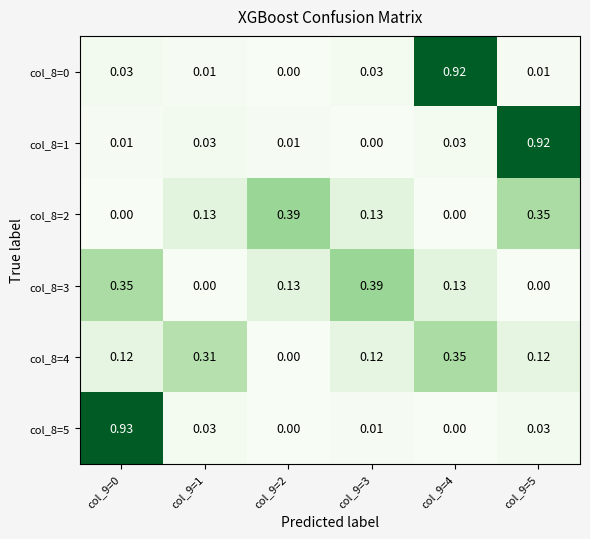

Is the value of col_8=5 at col_9=0 greater than the value of col_8=1 at col_9=3?

Yes